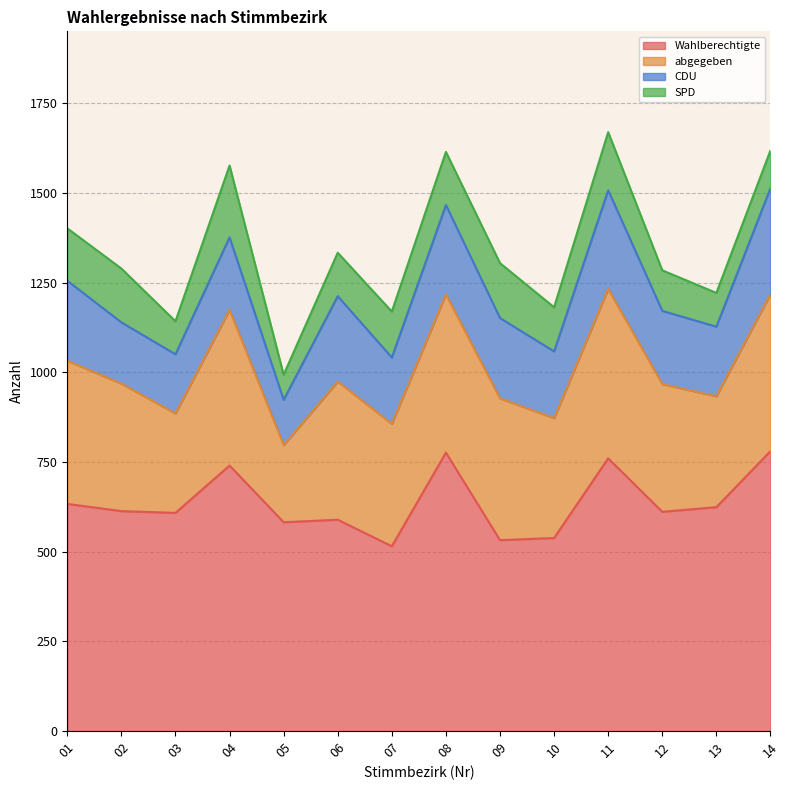

True or false: SPD has a value of 94 at 13.

True